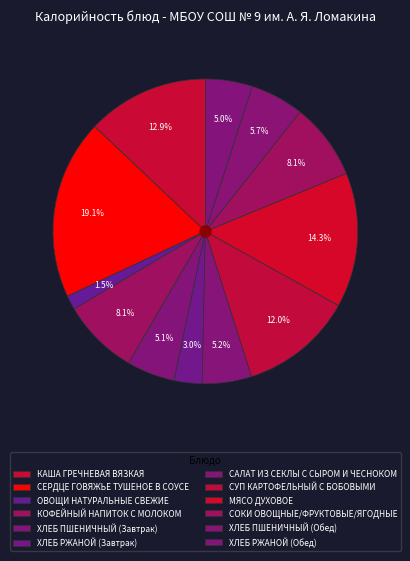

Rank the categories by value from lowest to highest.

ОВОЩИ НАТУРАЛЬНЫЕ СВЕЖИЕ, ХЛЕБ РЖАНОЙ (Завтрак), ХЛЕБ РЖАНОЙ (Обед), ХЛЕБ ПШЕНИЧНЫЙ (Завтрак), САЛАТ ИЗ СЕКЛЫ С СЫРОМ И ЧЕСНОКОМ, ХЛЕБ ПШЕНИЧНЫЙ (Обед), КОФЕЙНЫЙ НАПИТОК С МОЛОКОМ, СОКИ ОВОЩНЫЕ/ФРУКТОВЫЕ/ЯГОДНЫЕ, СУП КАРТОФЕЛЬНЫЙ С БОБОВЫМИ, КАША ГРЕЧНЕВАЯ ВЯЗКАЯ, МЯСО ДУХОВОЕ, СЕРДЦЕ ГОВЯЖЬЕ ТУШЕНОЕ В СОУСЕ